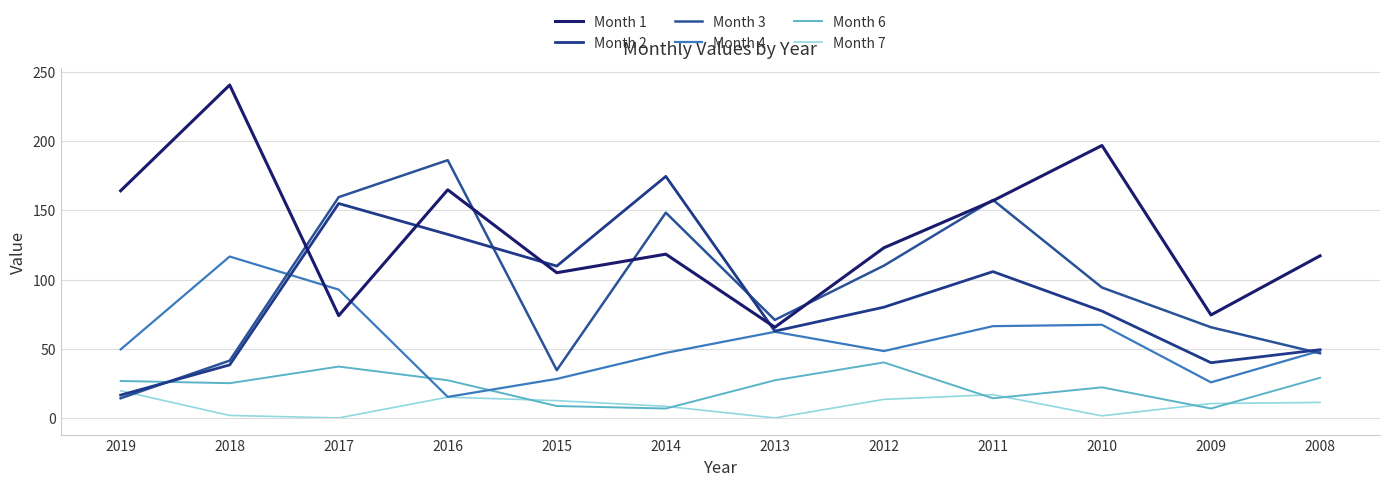

Does the chart have visible grid lines?

Yes